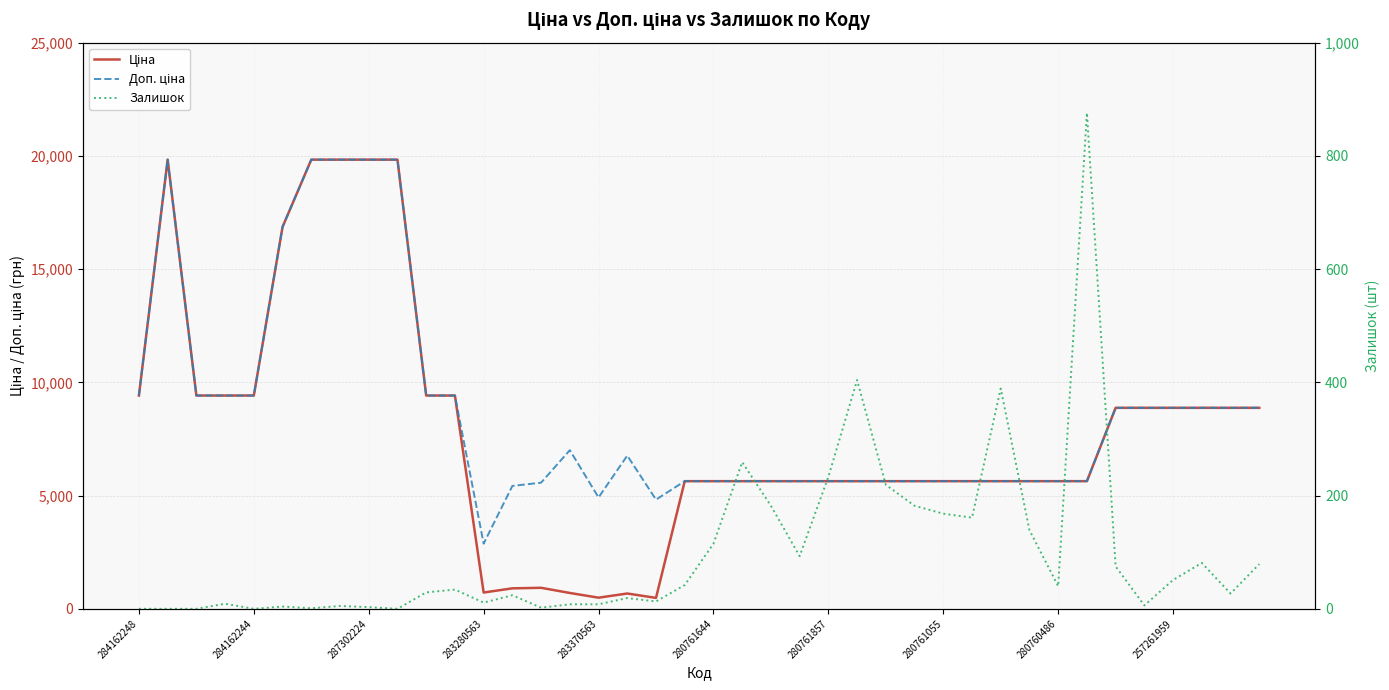

Does the chart display data point markers on the line(s)?

No